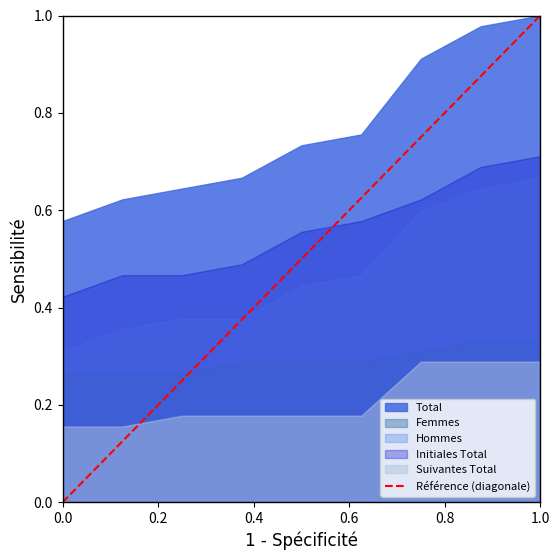

The value at 1.0 is 2. True or false?

False